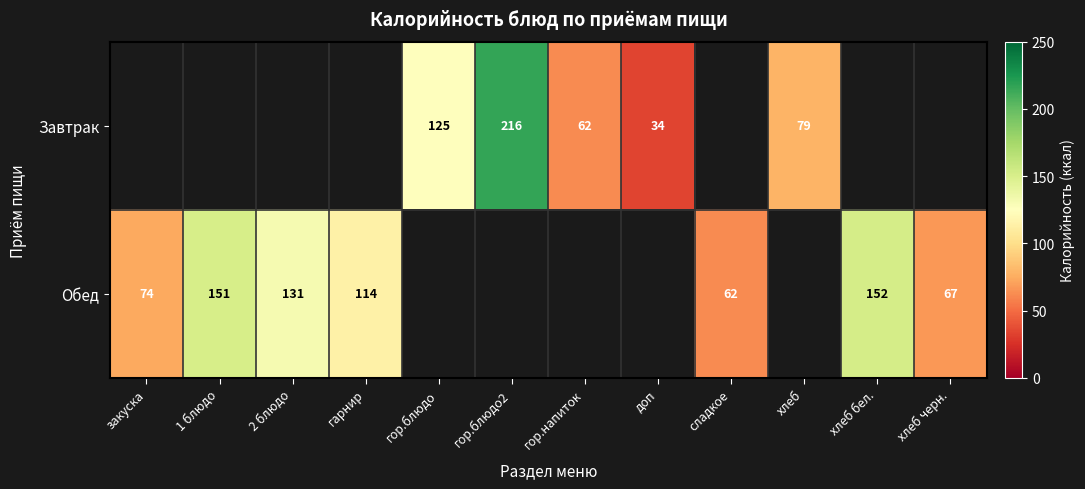

The value of Обед at 2 блюдо is 187. True or false?

False